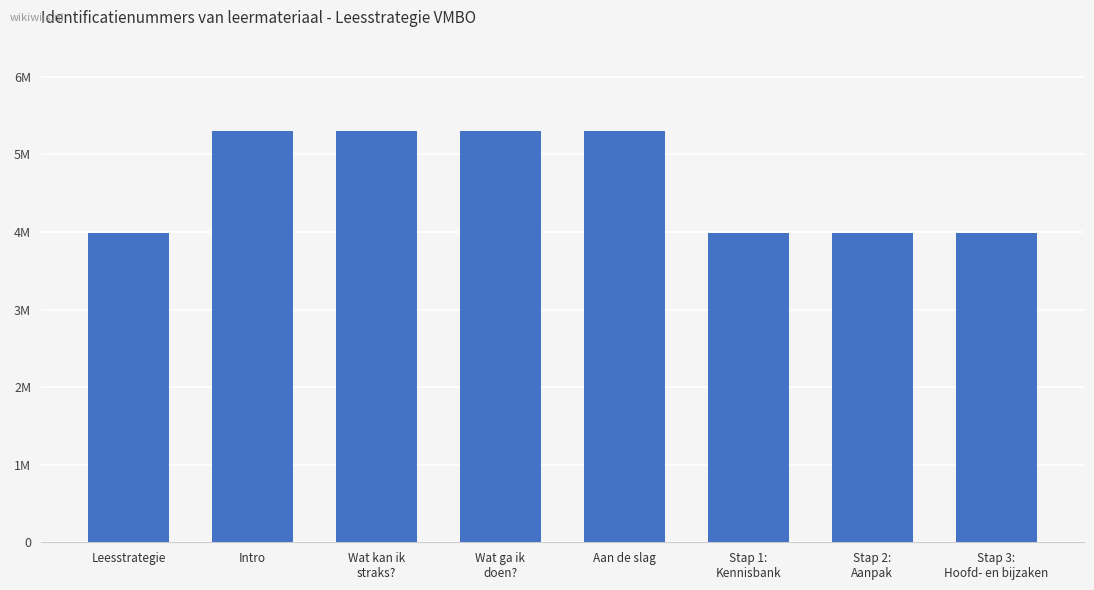

Are the bars horizontal?

No